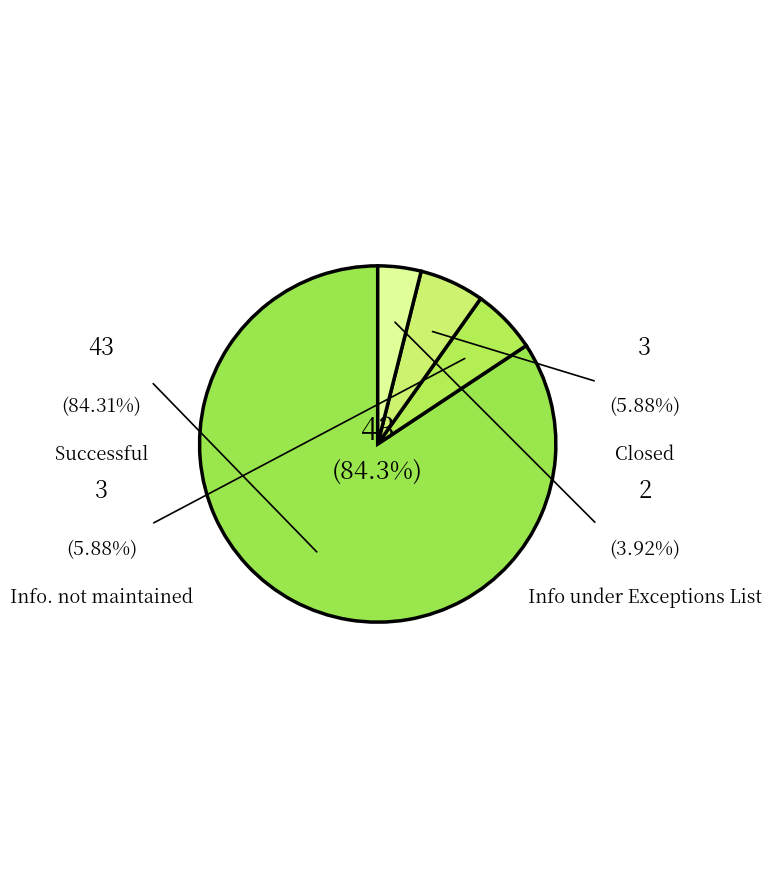

How many segments does this pie chart have?

4